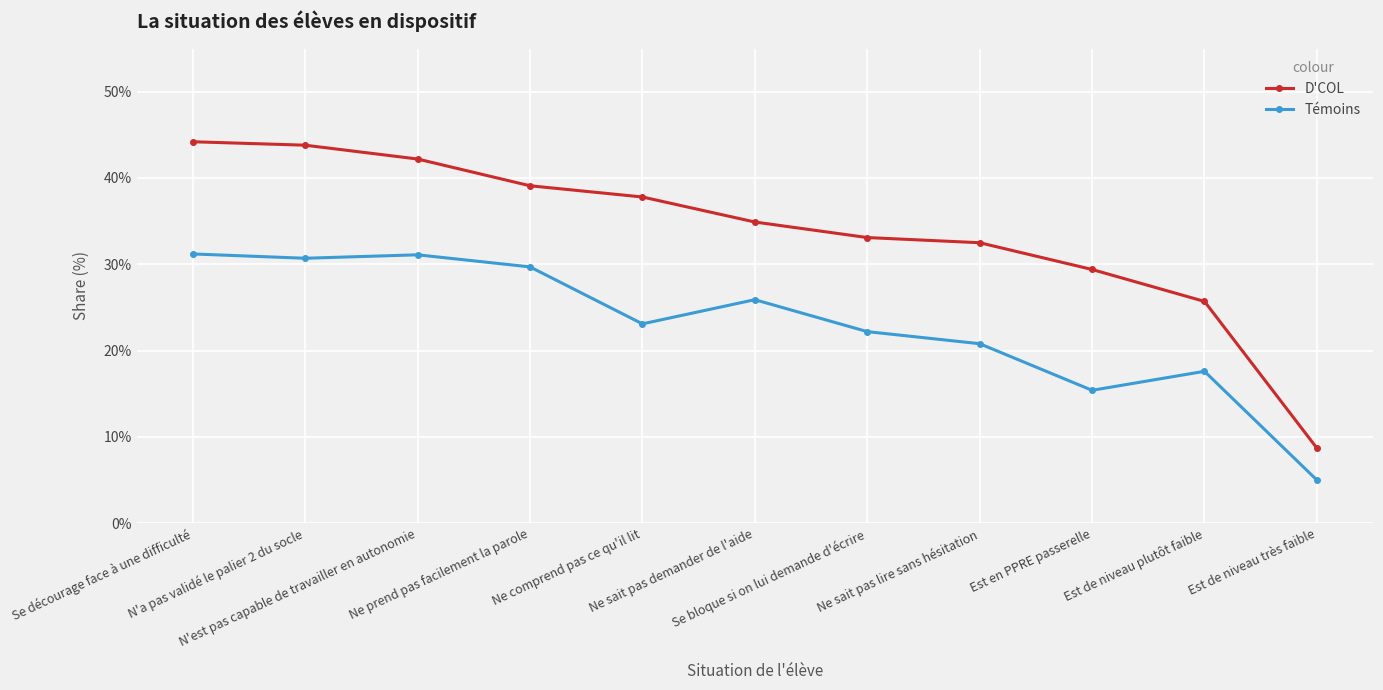

Which series has the widest spread of values?

D'COL